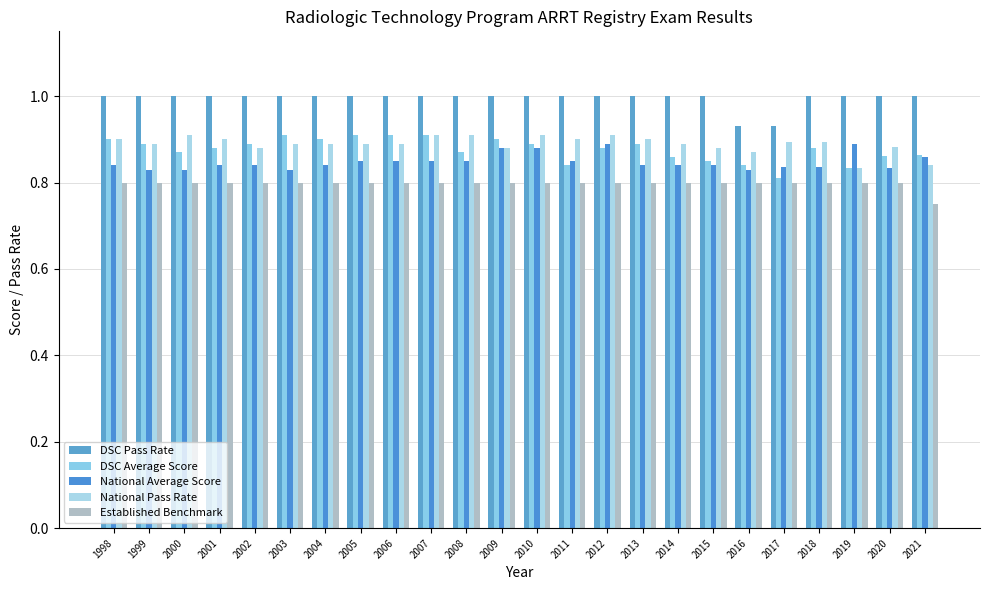

Reading left to right, what are all the values shown in this chart?

DSC Pass Rate: 1.0	1.0	1.0	1.0	1.0	1.0	1.0	1.0	1.0	1.0	1.0	1.0	1.0	1.0	1.0	1.0	1.0	1.0	0.9	0.9	1.0	1.0	1.0	1.0
DSC Average Score: 0.9	0.9	0.9	0.9	0.9	0.9	0.9	0.9	0.9	0.9	0.9	0.9	0.9	0.8	0.9	0.9	0.9	0.8	0.8	0.8	0.9	0.8	0.9	0.9
National Average Score: 0.8	0.8	0.8	0.8	0.8	0.8	0.8	0.8	0.8	0.8	0.8	0.9	0.9	0.8	0.9	0.8	0.8	0.8	0.8	0.8	0.8	0.9	0.8	0.9
National Pass Rate: 0.9	0.9	0.9	0.9	0.9	0.9	0.9	0.9	0.9	0.9	0.9	0.9	0.9	0.9	0.9	0.9	0.9	0.9	0.9	0.9	0.9	0.8	0.9	0.8
Established Benchmark: 0.8	0.8	0.8	0.8	0.8	0.8	0.8	0.8	0.8	0.8	0.8	0.8	0.8	0.8	0.8	0.8	0.8	0.8	0.8	0.8	0.8	0.8	0.8	0.8